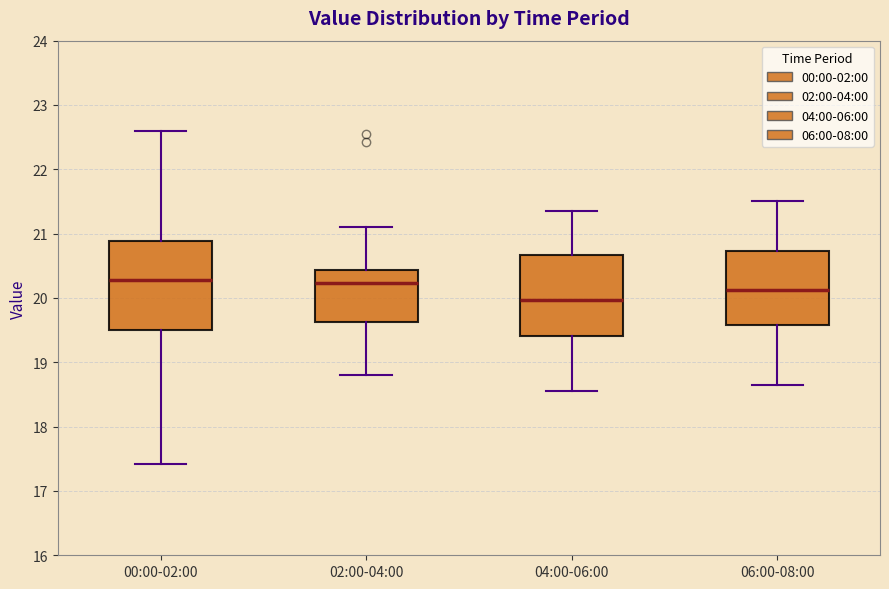

Comparing the boxes themselves (not the whiskers), which one is the tallest?

00:00-02:00